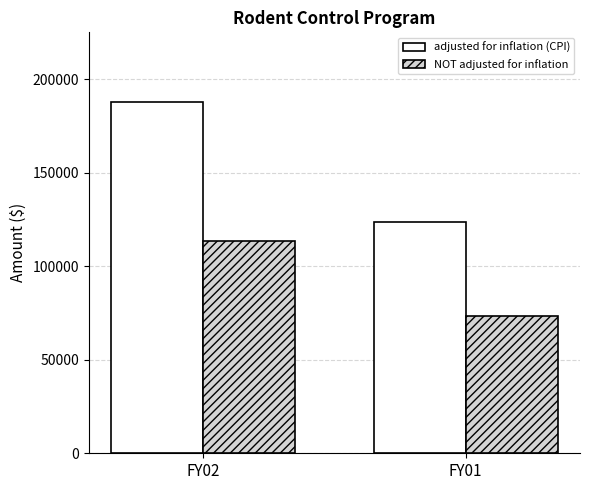

Rank the series by their average value, from lowest to highest.

NOT adjusted for inflation, adjusted for inflation (CPI)